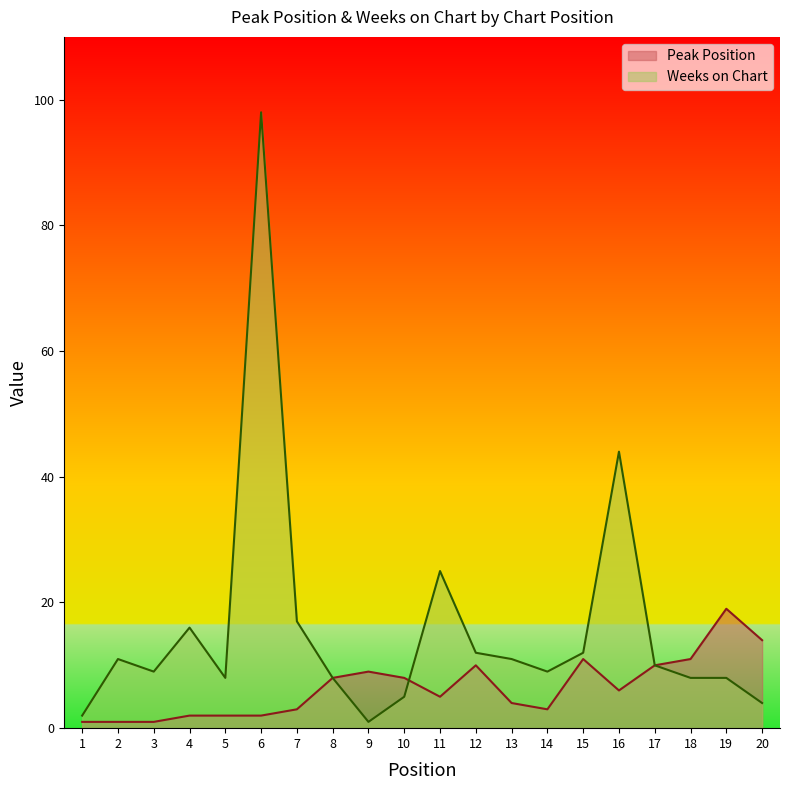

What is the difference between the maximum and second lowest values in the Weeks on Chart series?

96